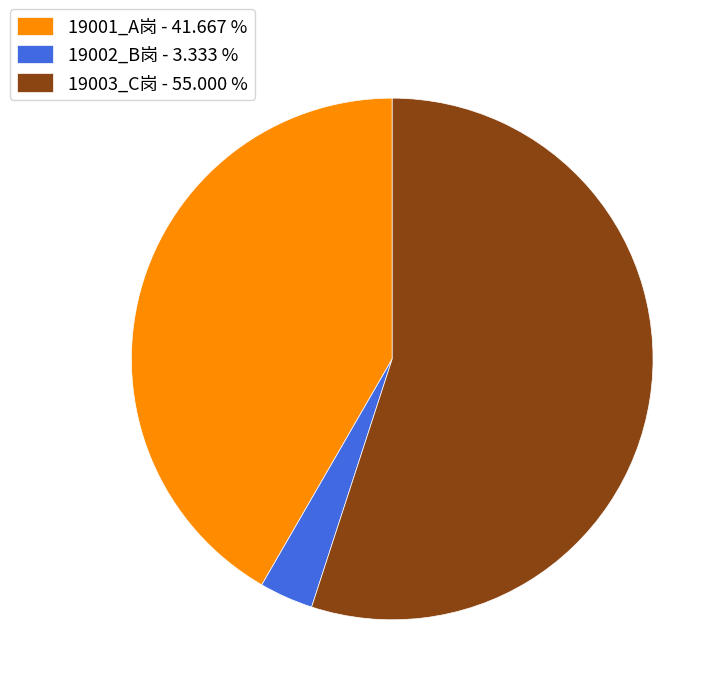

How many slices are in this pie chart?

3